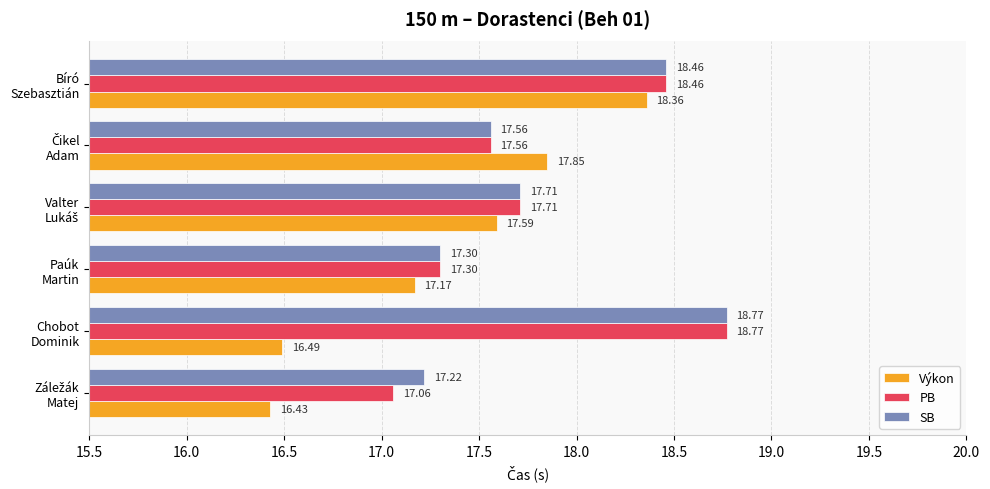

Which series has the largest range (max minus min)?

Výkon